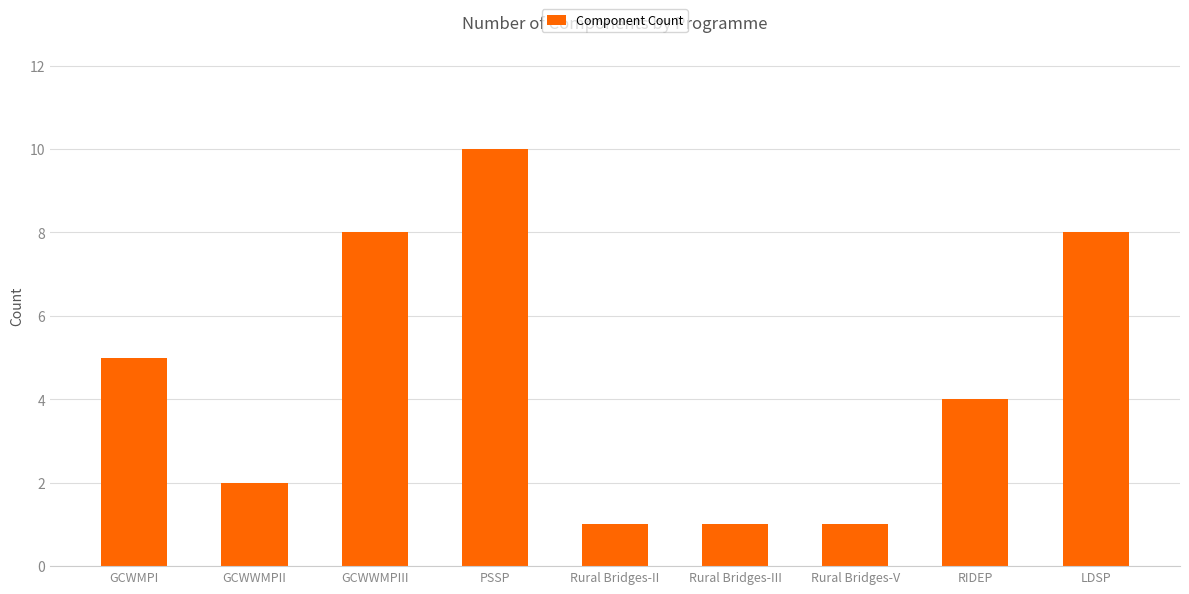

Reading left to right, list all the values displayed in this chart.

GCWMPI=5	GCWWMPII=2	GCWWMPIII=8	PSSP=10	Rural Bridges-II=1	Rural Bridges-III=1	Rural Bridges-V=1	RIDEP=4	LDSP=8